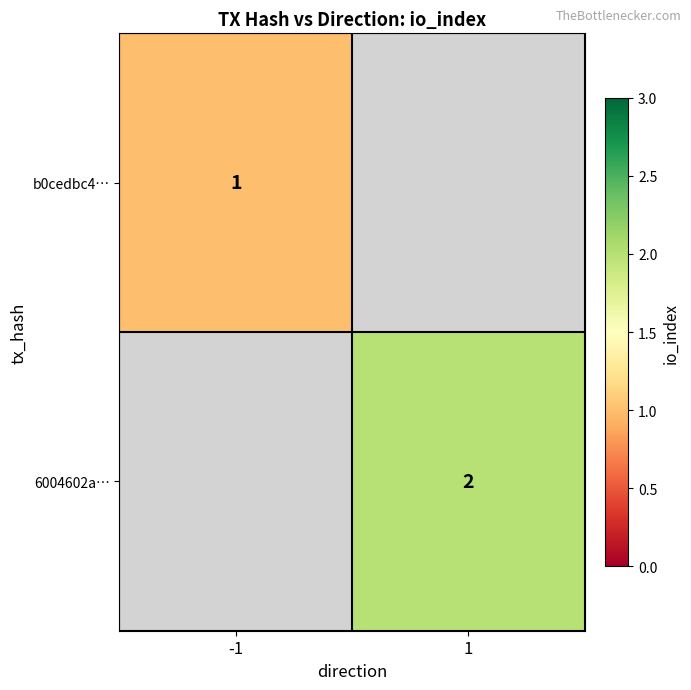

The value of 6004602a… at 1 is 3. True or false?

False